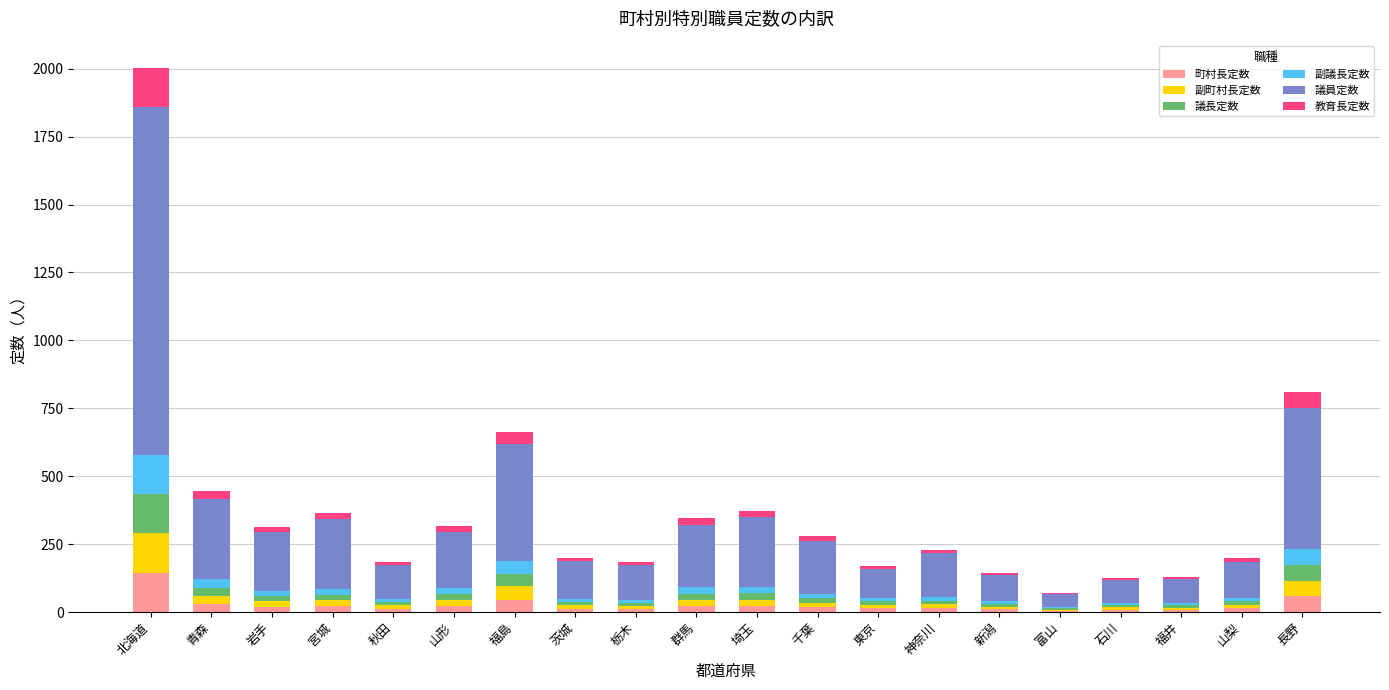

How many data points does each series have?

20